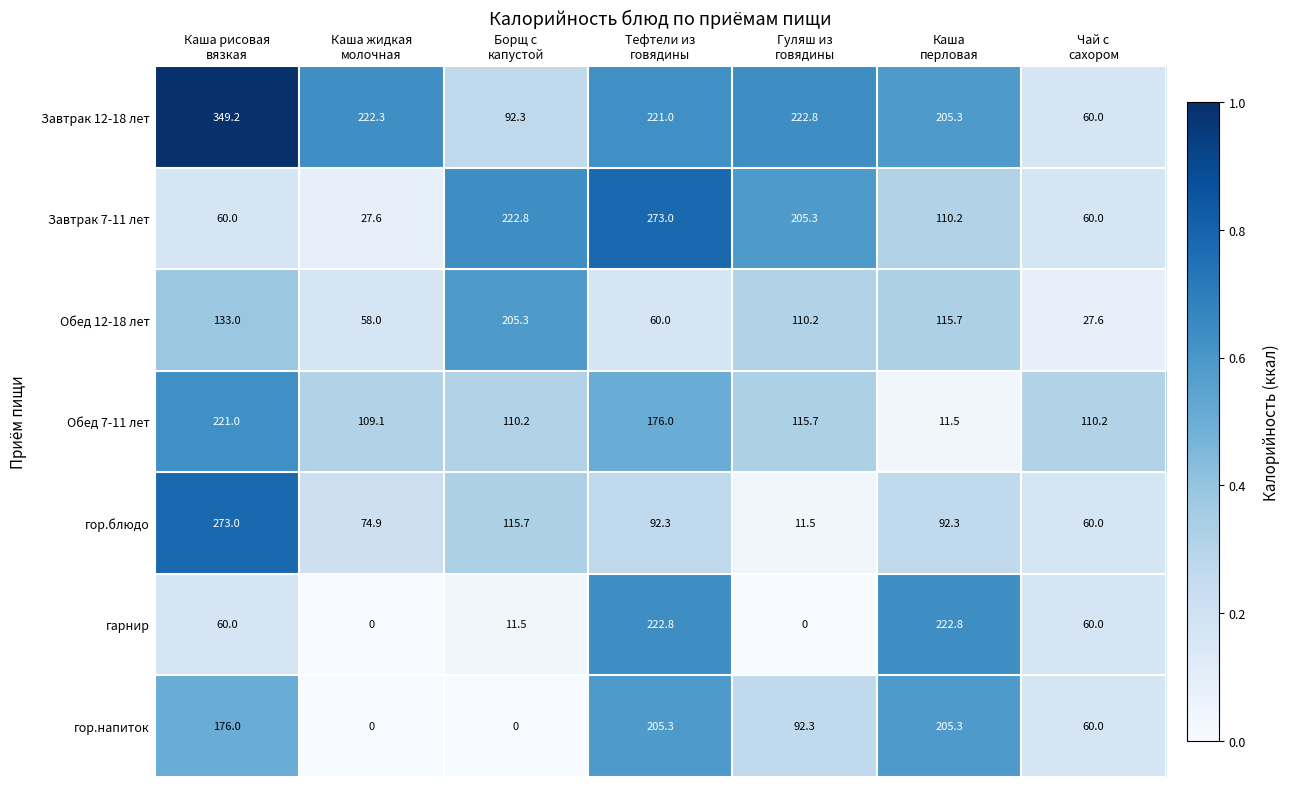

What is the lowest value of the гор.блюдо series?

11.5